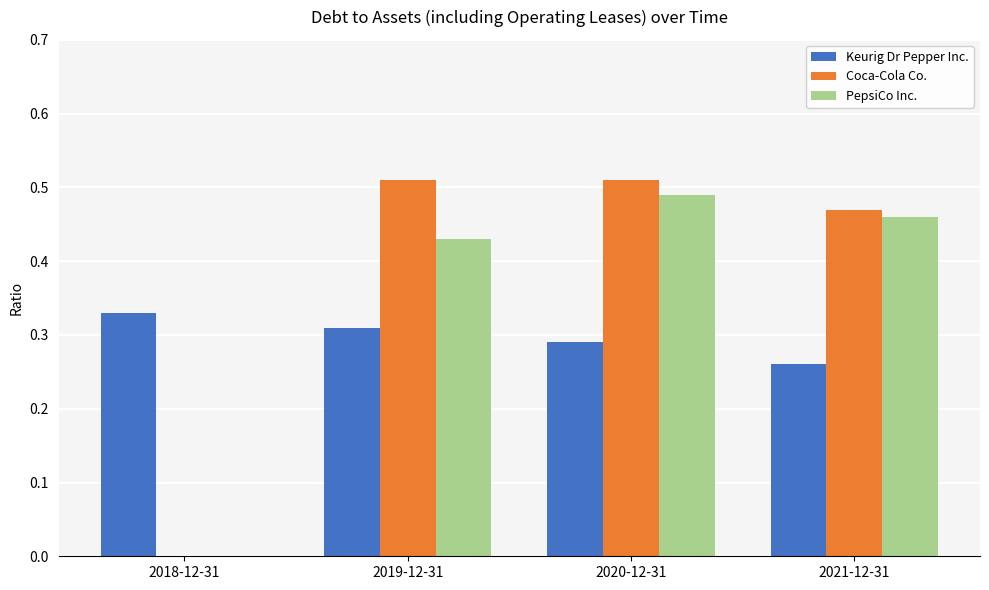

Does the chart contain stacked bars?

No